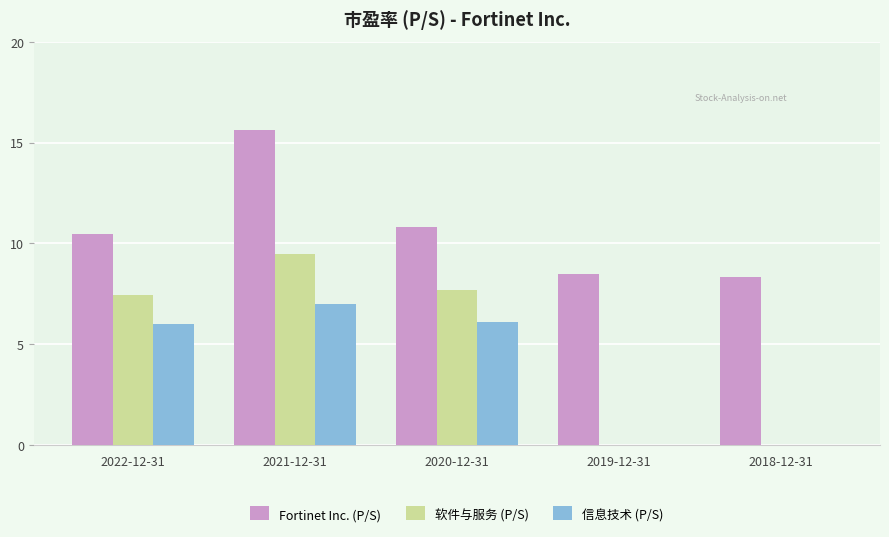

What is the sum of the Fortinet Inc. (P/S) values at 2021-12-31 and 2019-12-31?

24.1